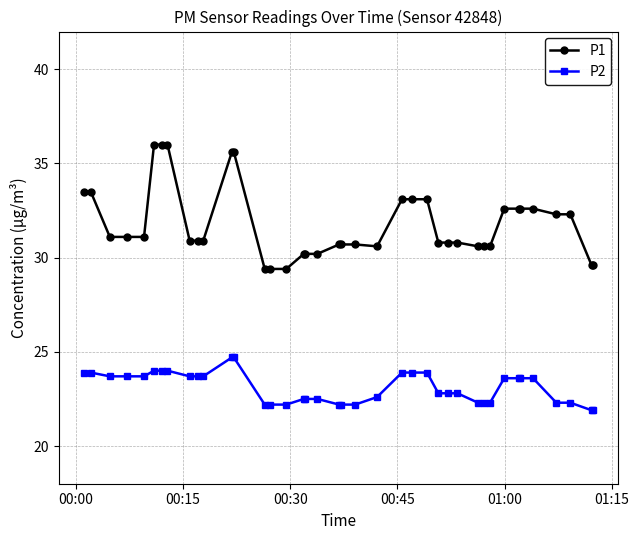

What is the maximum value for P1?

36.0